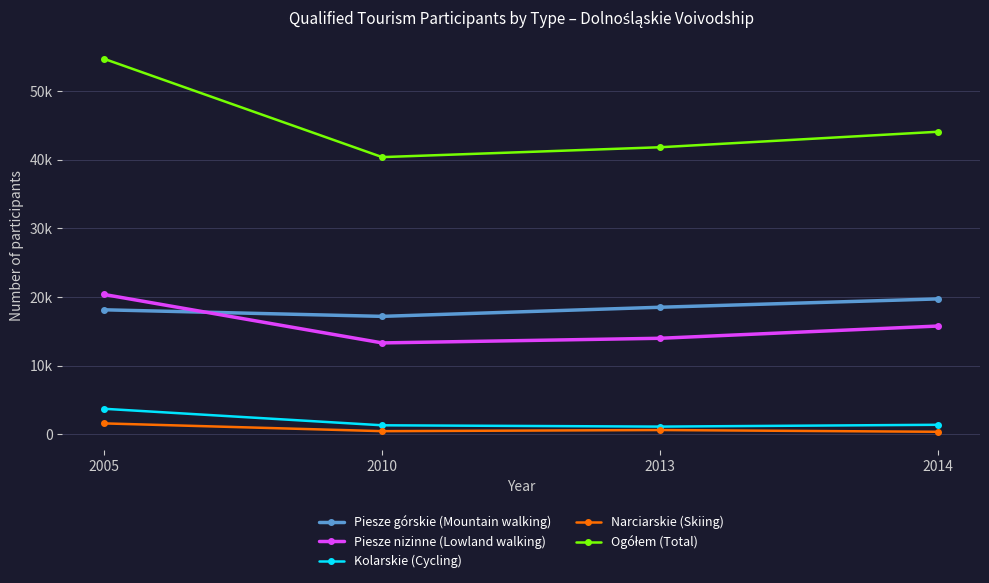

Does the chart have visible grid lines?

Yes